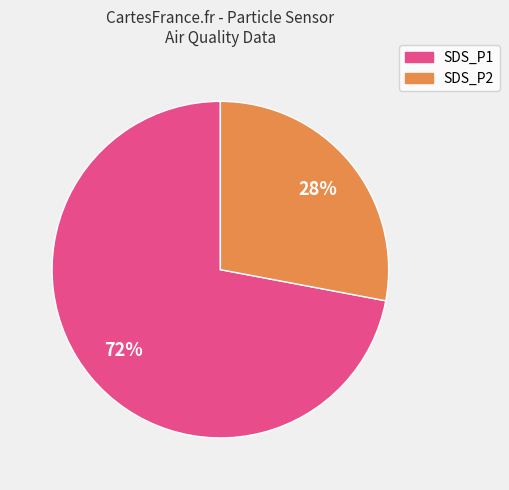

Is there a majority slice in this chart?

Yes